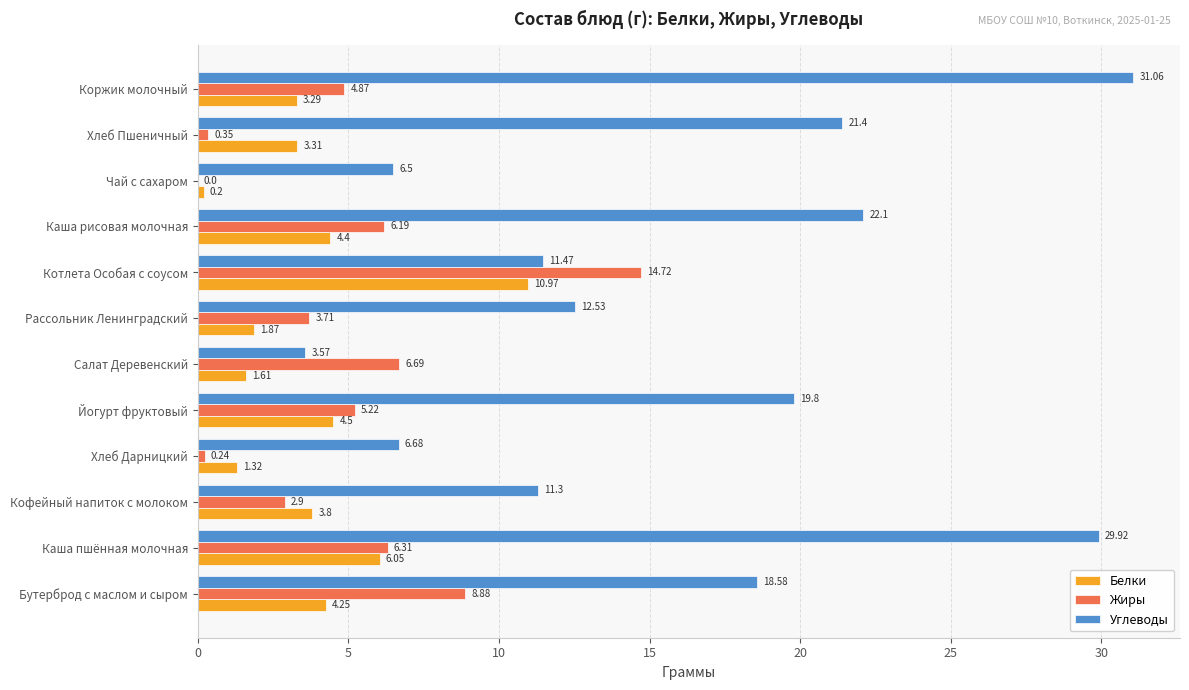

What is the sum of all Углеводы values?

194.9